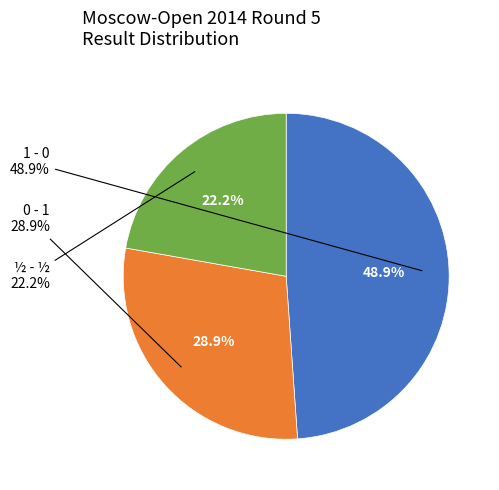

Which slice is the largest?

1 - 0